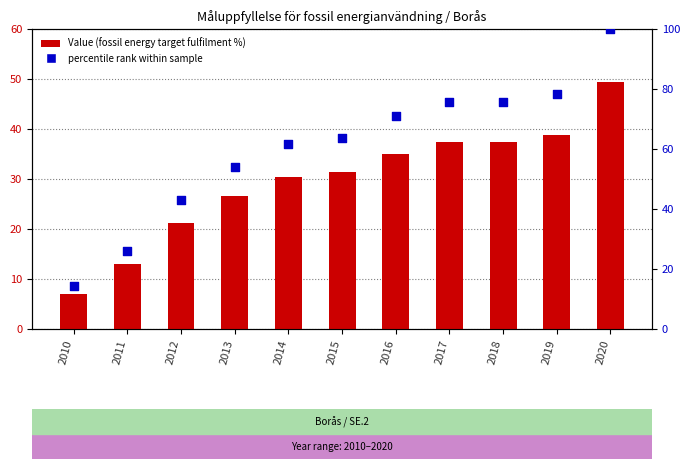

Which series reaches the maximum Y coordinate?

percentile rank within sample